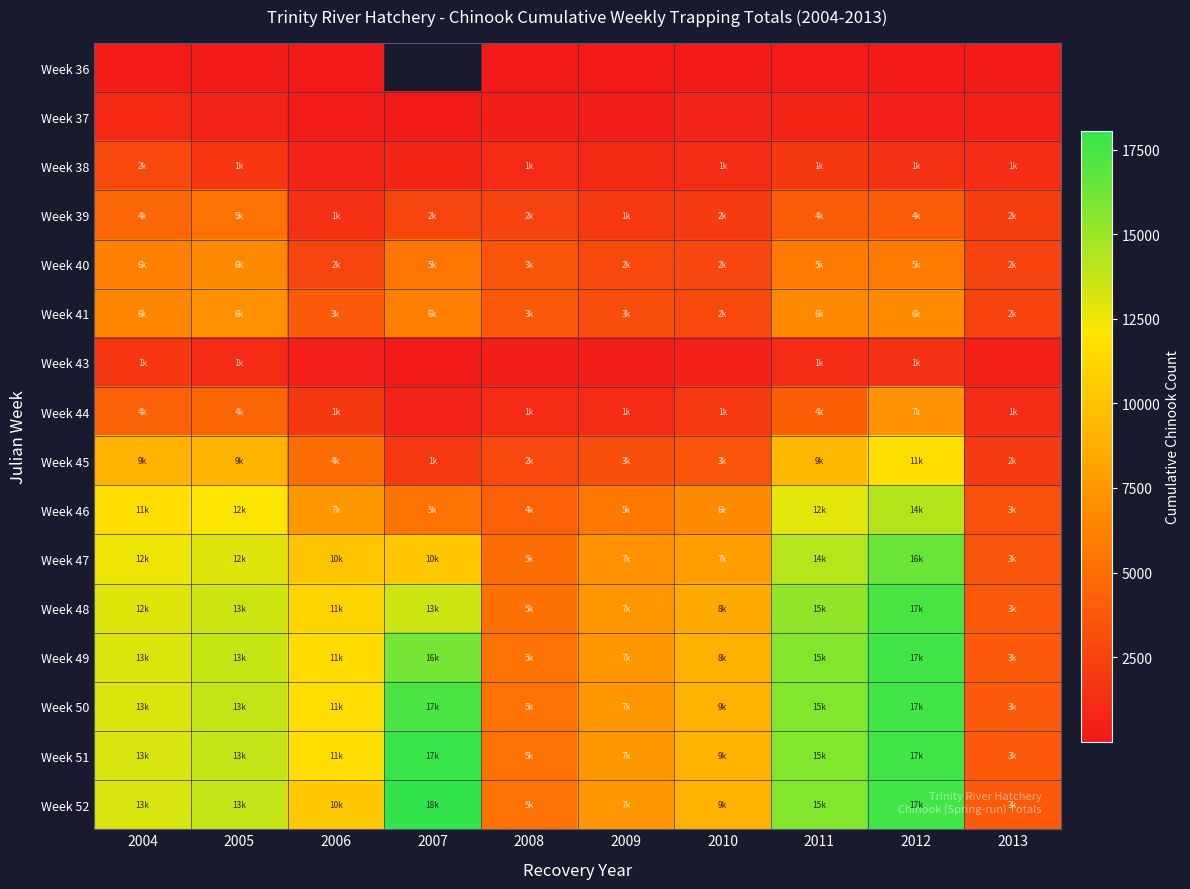

At which label does Week 48 first exceed 12962?

2005